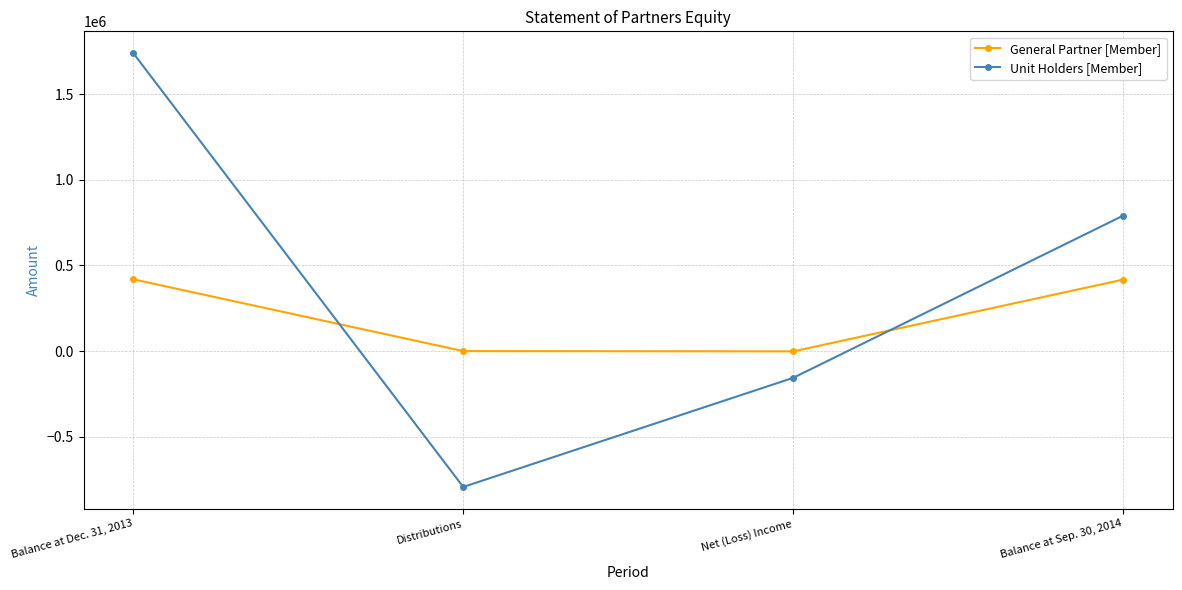

What position from the left is Distributions?

2